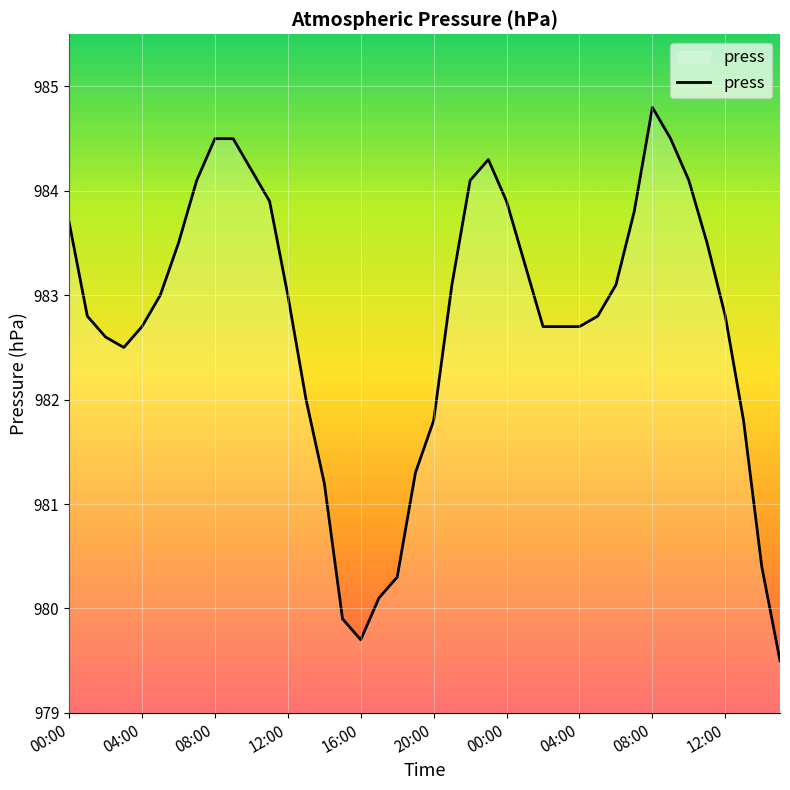

What is the smallest value displayed?

979.5